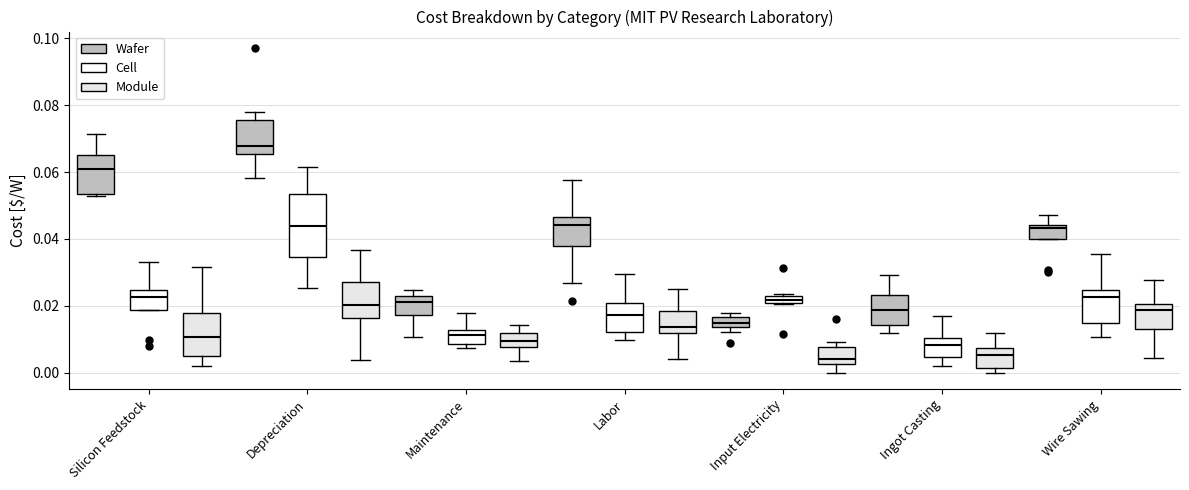

Where is the lower edge of the box for Ingot Casting (Module) on the y-axis? The values are not printed on the chart, so give them approximately, as read against the axis.

0.002